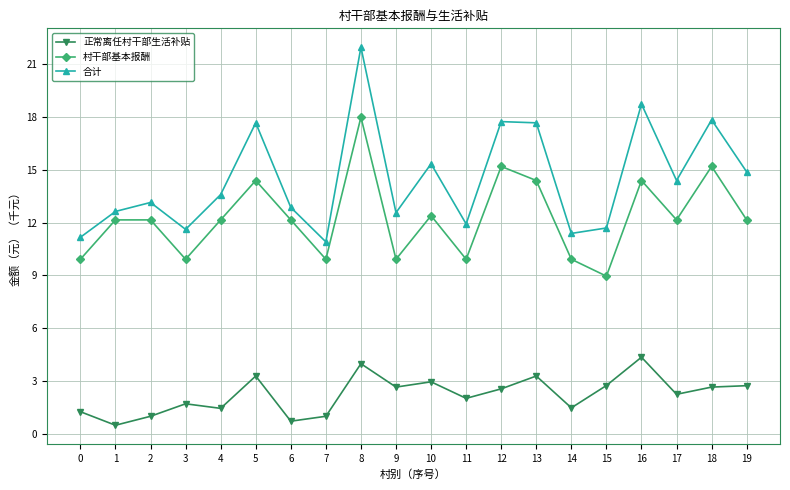

What is the sum of the 村干部基本报酬 values at 9 and 8?

27.9